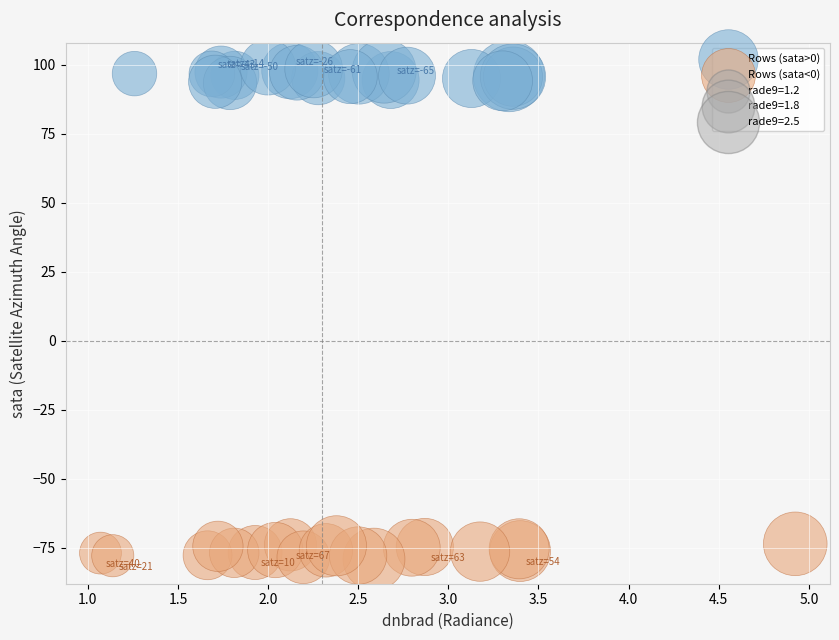

Which series contains the lowest Y value?

Rows (sata<0)